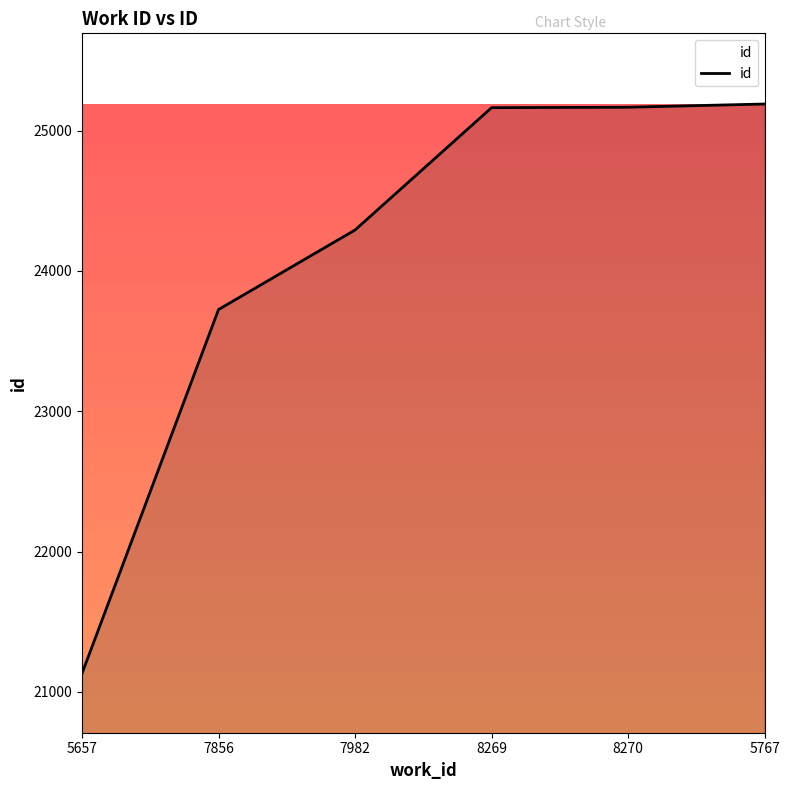

What is the ratio of the value at 7982 to the value at 8269?

1.0